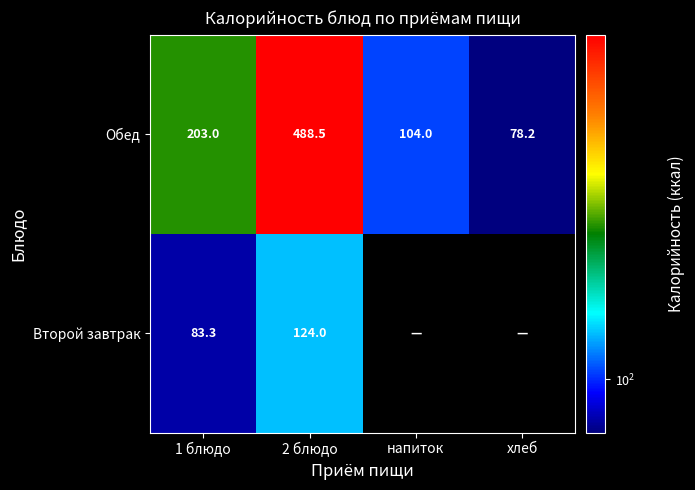

Rank the categories by Обед value from highest to lowest.

2 блюдо, 1 блюдо, напиток, хлеб